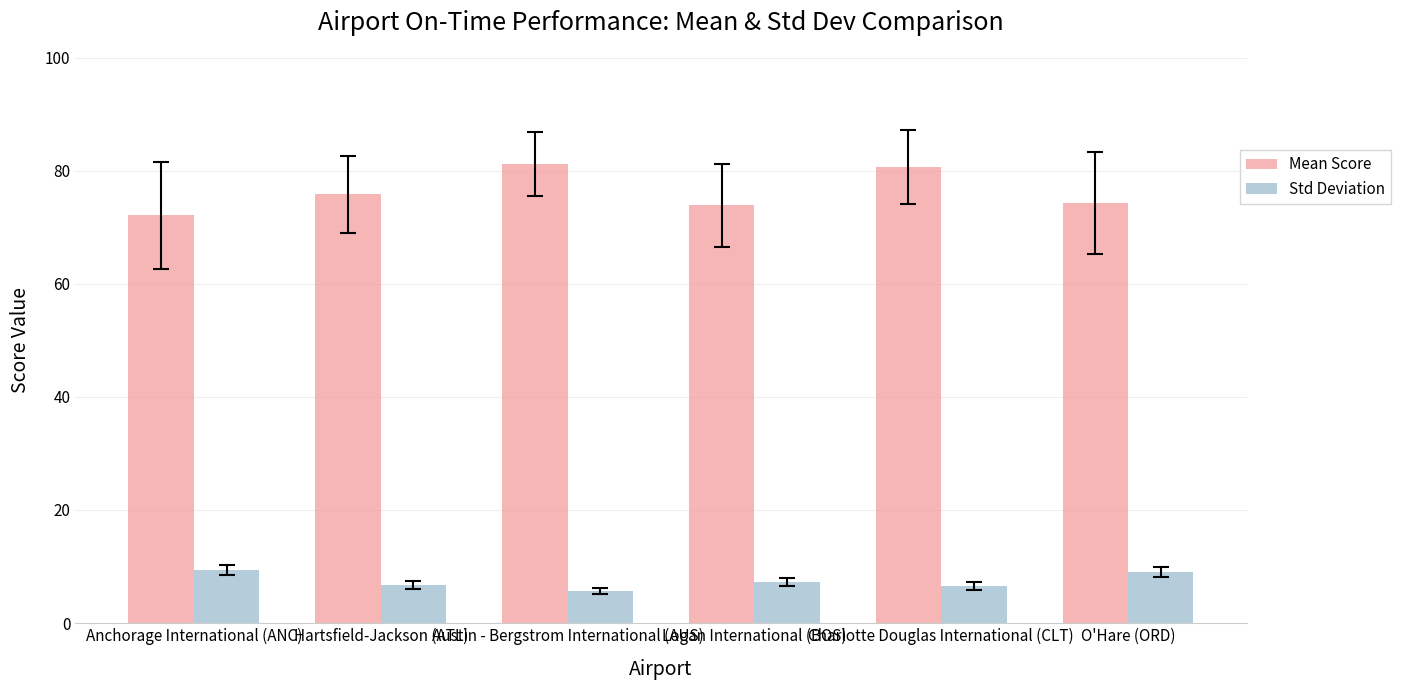

Is the value of Std Deviation at Charlotte Douglas International (CLT) greater than the value of Mean Score at Austin - Bergstrom International (AUS)?

No